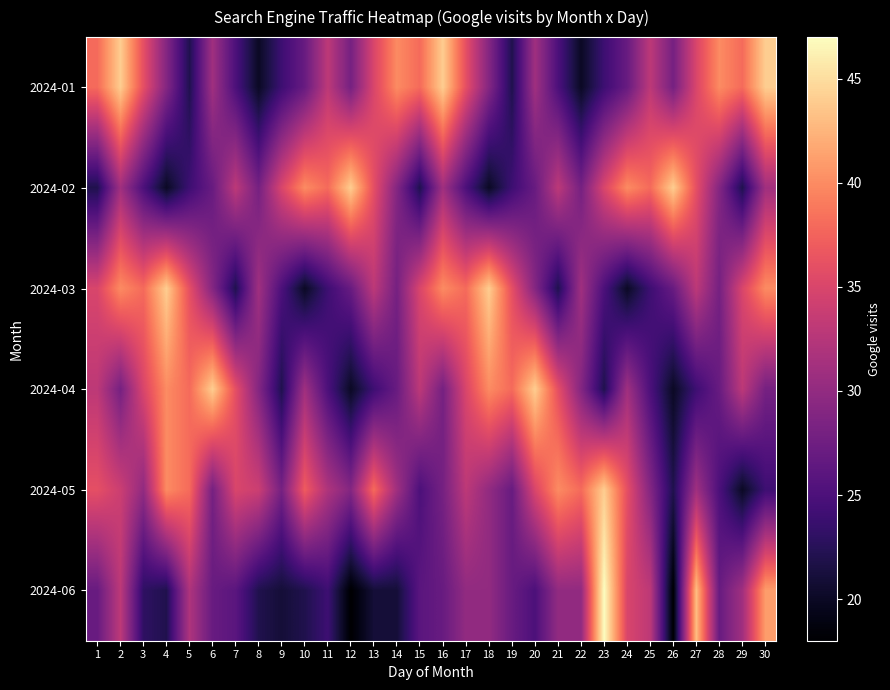

What is the spread (max minus min) of values at 15?

16